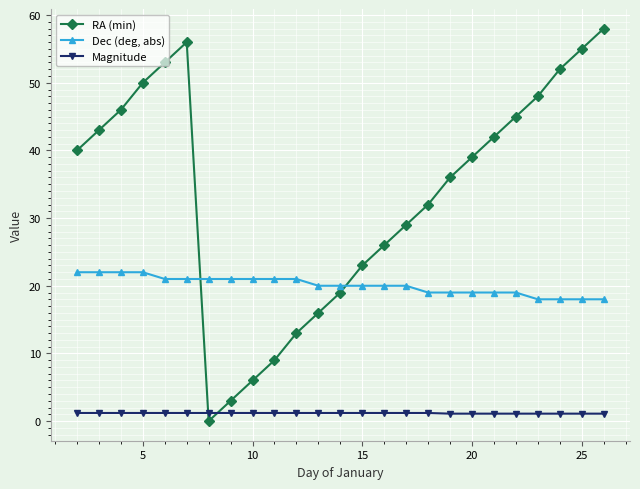

What is the highest value of the RA (min) series?

58.0